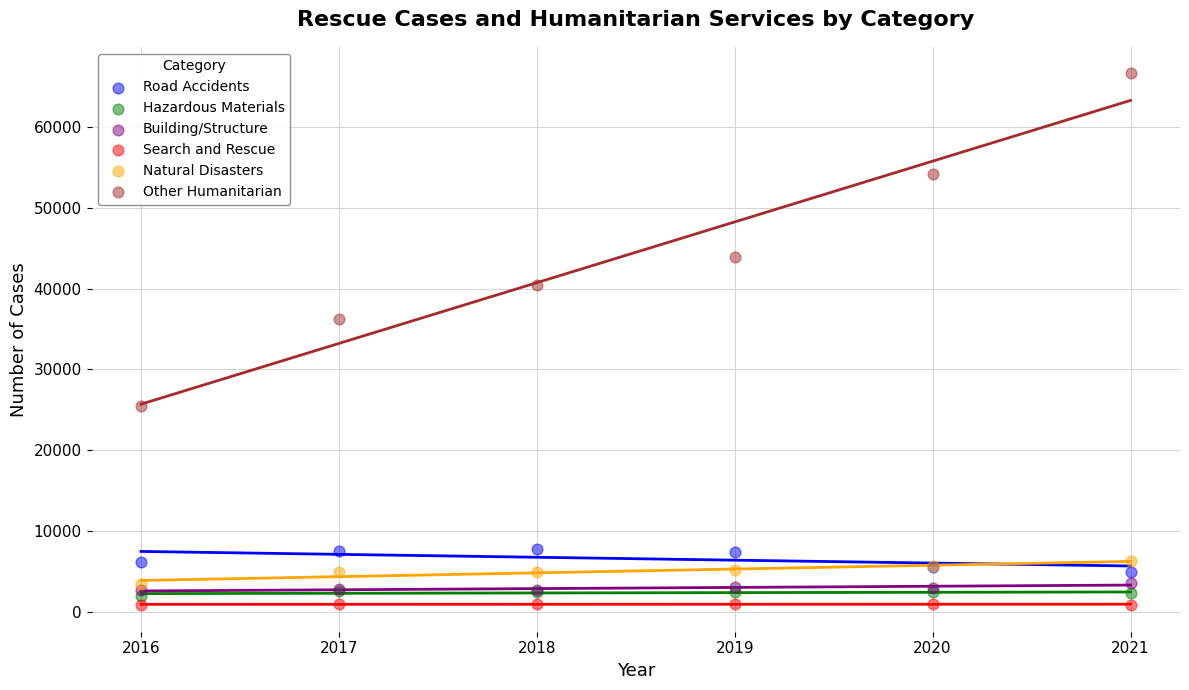

Which series has the widest spread of Y values?

Other Humanitarian